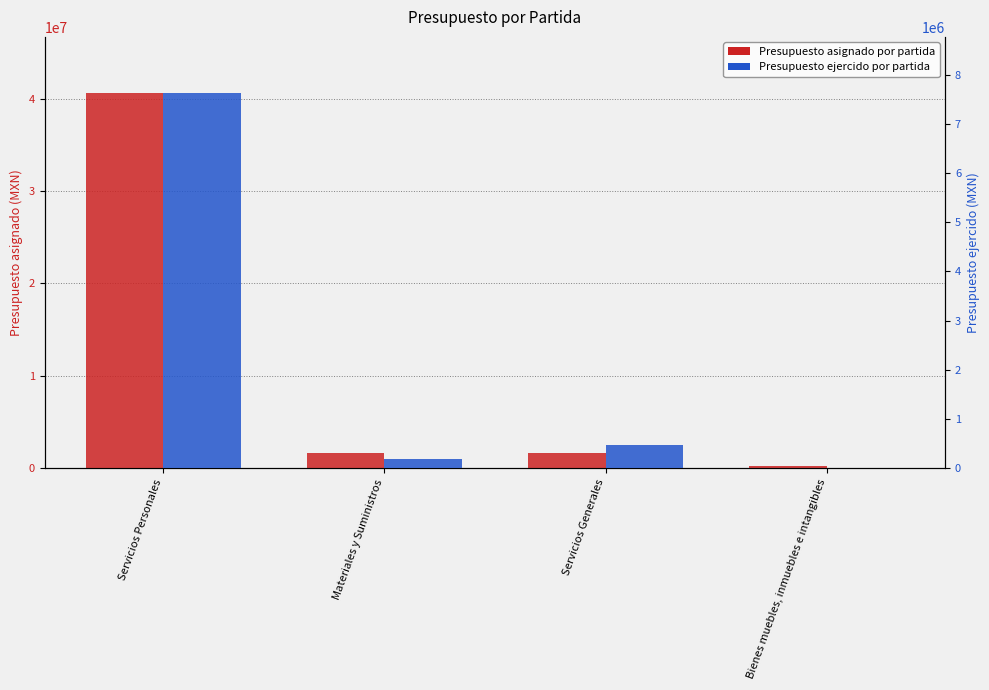

What is the difference between the highest and lowest values at Materiales y Suministros?

1445488.7